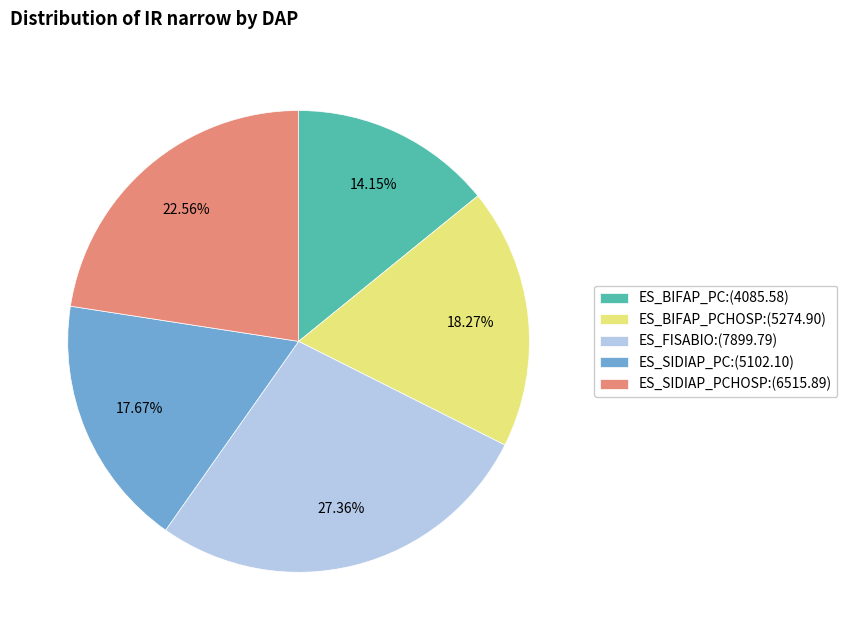

Is there a majority slice in this chart?

No